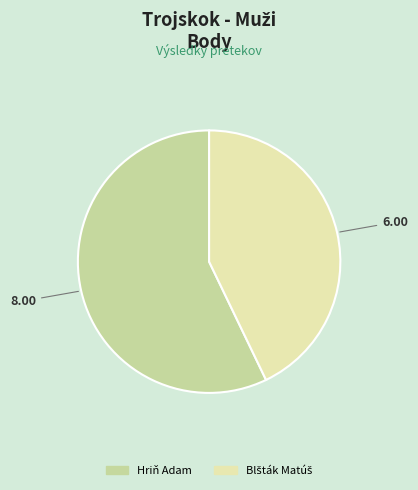

Which slice is the largest?

Hriň Adam